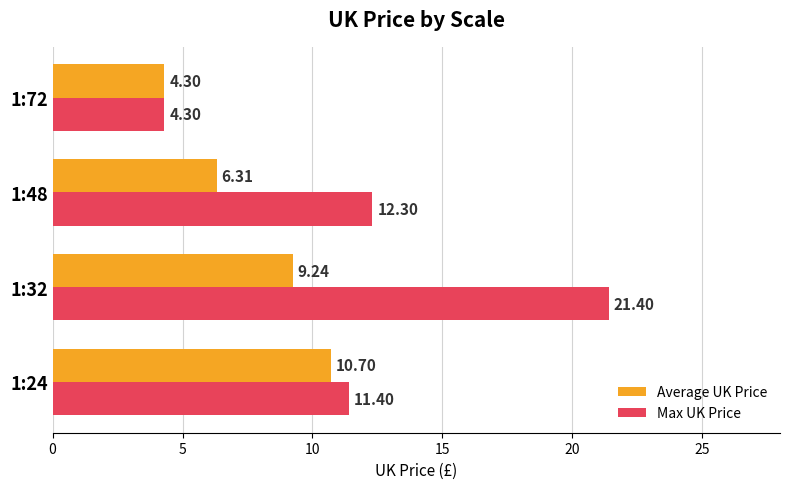

Which series has the largest total across all categories?

Max UK Price